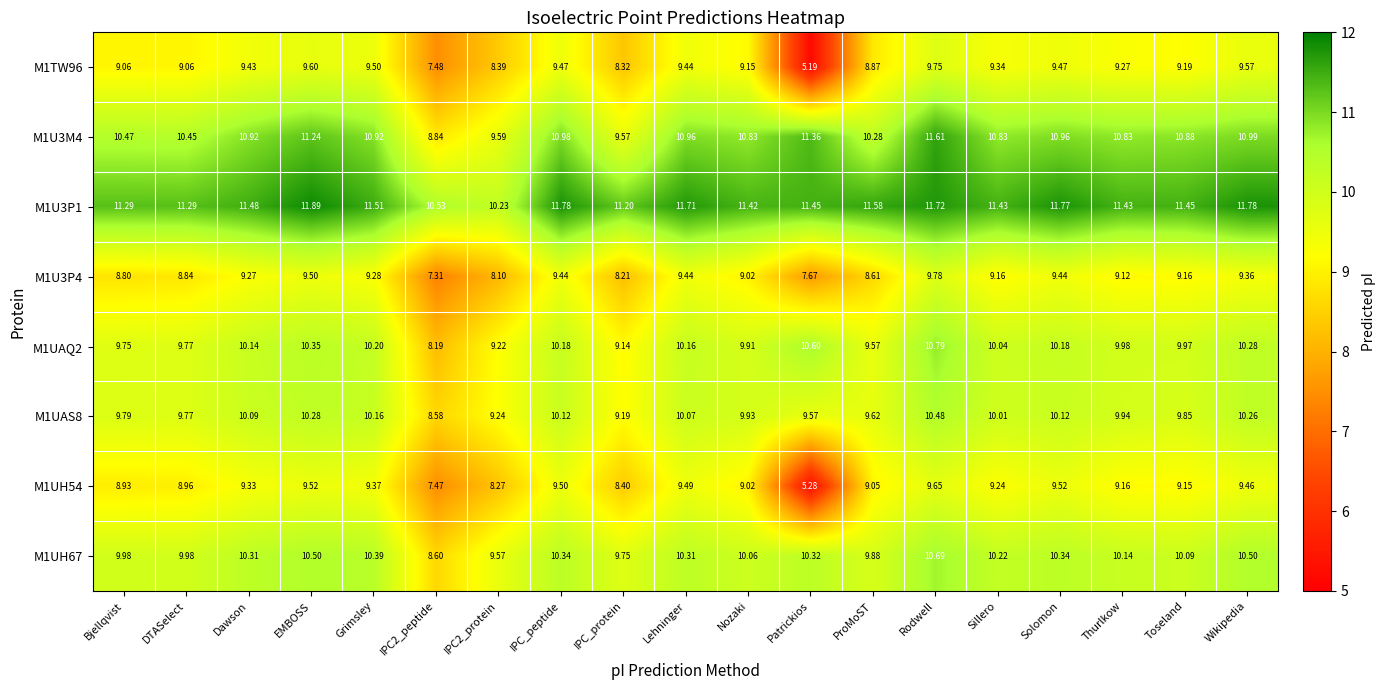

Which category has the highest value in the M1U3M4 series?

Rodwell